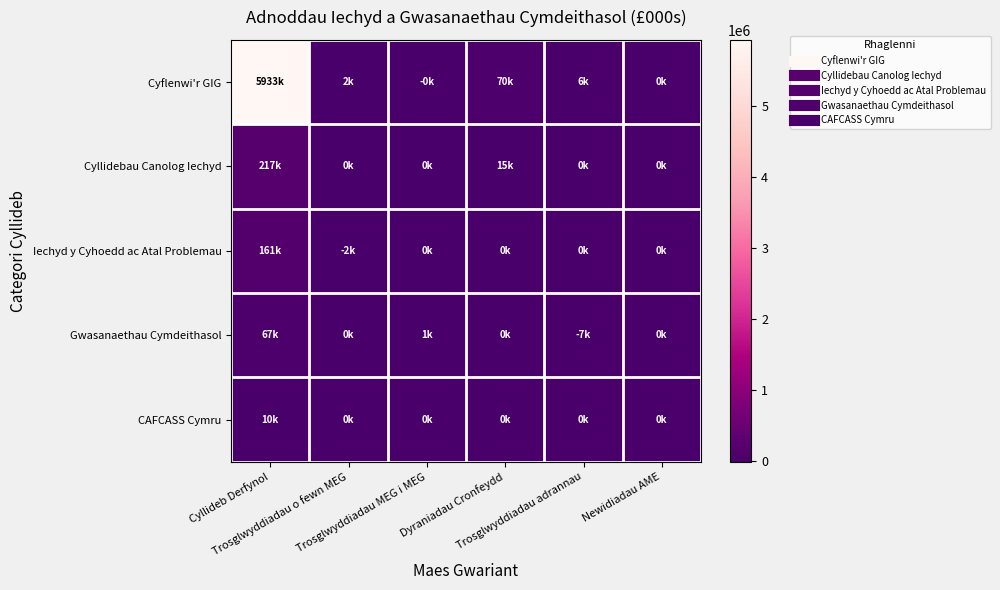

Reading left to right, transcribe all the data shown in this chart.

Cyflenwi'r GIG: Cyllideb Derfynol=5933098	Trosglwyddiadau o fewn MEG=1983	Trosglwyddiadau MEG i MEG=-465	Dyraniadau Cronfeydd=70000	Trosglwyddiadau adrannau=5900	Newidiadau AME=0
Cyllidebau Canolog Iechyd: Cyllideb Derfynol=216511	Trosglwyddiadau o fewn MEG=44	Trosglwyddiadau MEG i MEG=0	Dyraniadau Cronfeydd=14600	Trosglwyddiadau adrannau=0	Newidiadau AME=0
Iechyd y Cyhoedd ac Atal Problemau: Cyllideb Derfynol=160628	Trosglwyddiadau o fewn MEG=-2052	Trosglwyddiadau MEG i MEG=0	Dyraniadau Cronfeydd=0	Trosglwyddiadau adrannau=0	Newidiadau AME=0
Gwasanaethau Cymdeithasol: Cyllideb Derfynol=67385	Trosglwyddiadau o fewn MEG=25	Trosglwyddiadau MEG i MEG=1060	Dyraniadau Cronfeydd=0	Trosglwyddiadau adrannau=-6600	Newidiadau AME=0
CAFCASS Cymru: Cyllideb Derfynol=10162	Trosglwyddiadau o fewn MEG=0	Trosglwyddiadau MEG i MEG=0	Dyraniadau Cronfeydd=0	Trosglwyddiadau adrannau=0	Newidiadau AME=0